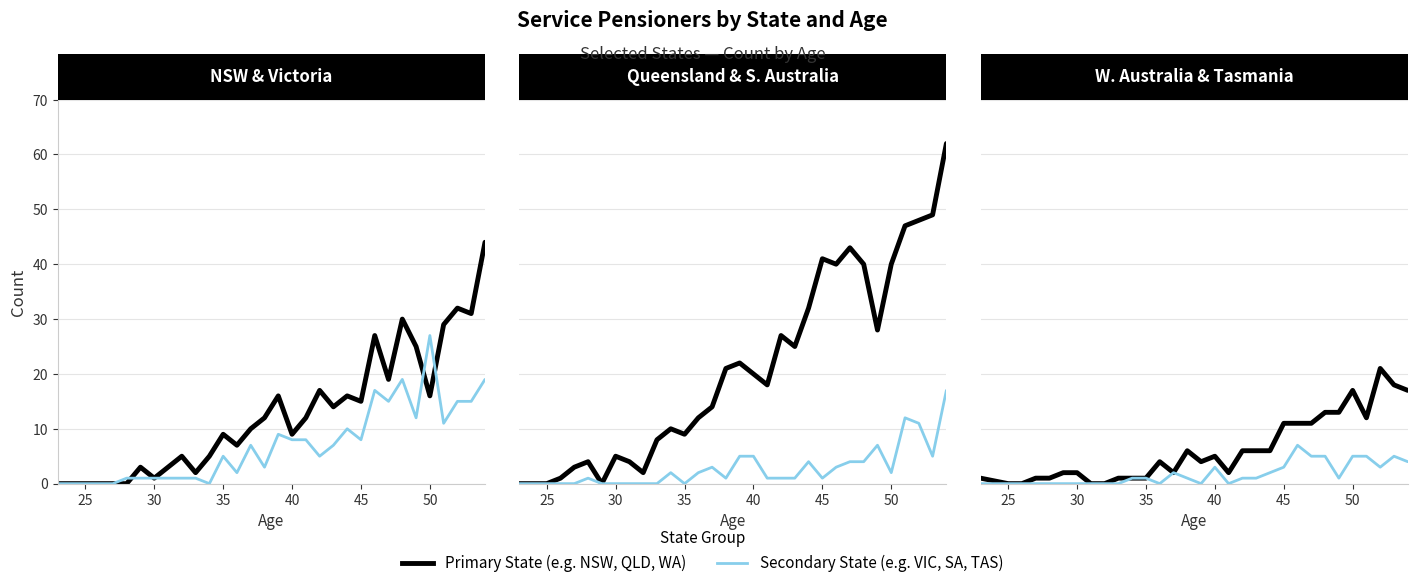

How many positive values does the Western Australia series have?

27